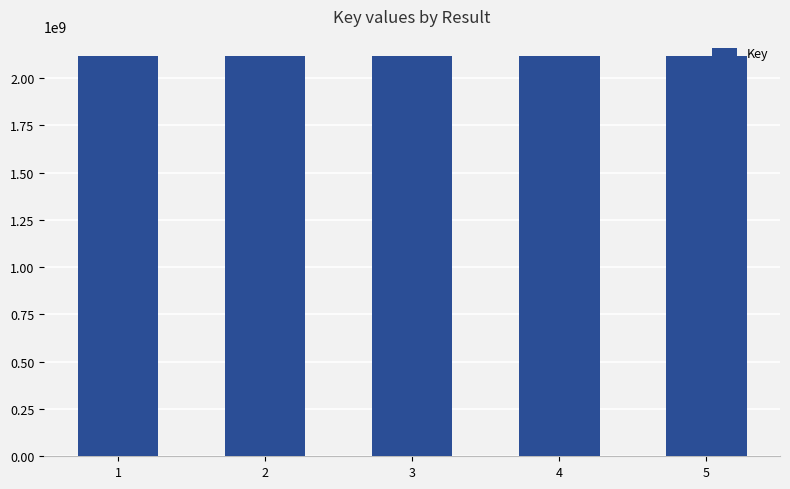

What is the minimum value shown in the chart?

2117849131